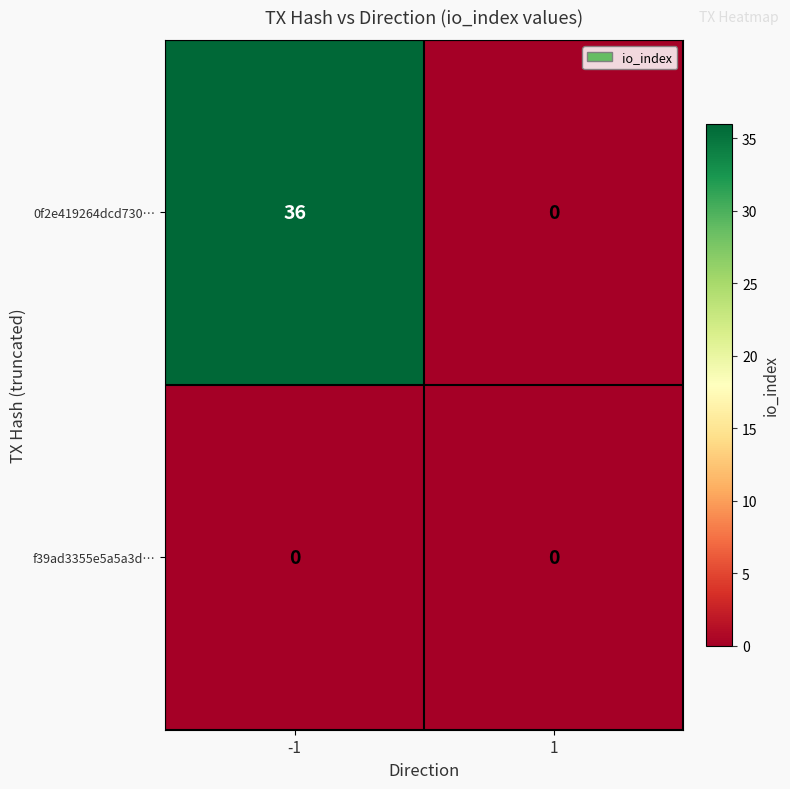

Reading left to right, list all the values displayed in this chart.

0f2e419264dcd730…: 36	0
f39ad3355e5a5a3d…: 0	0